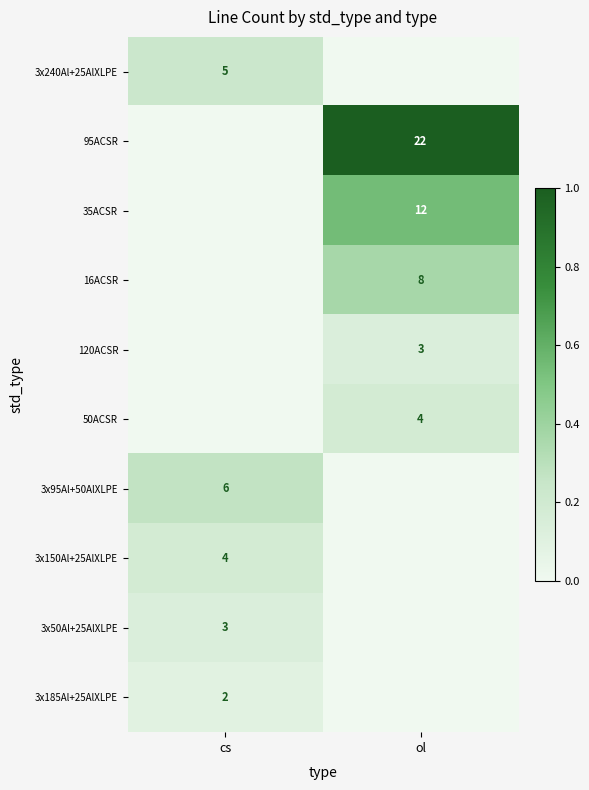

At how many categories does at least one series exceed 0?

2